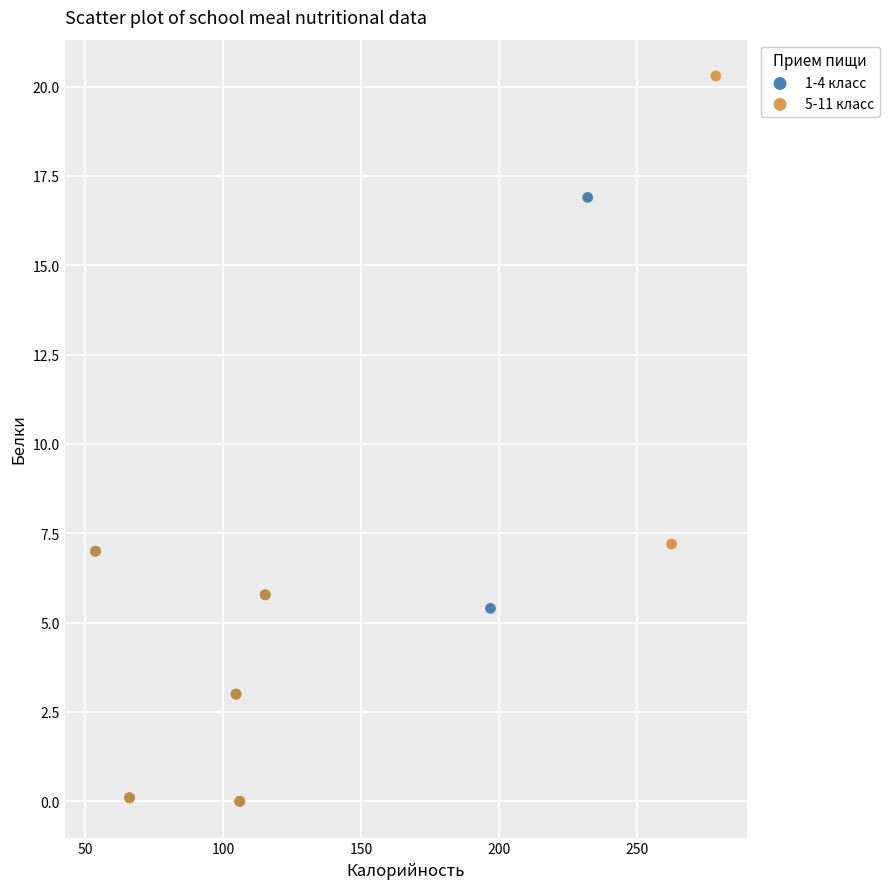

Which series has the widest spread of Y values?

5-11 класс